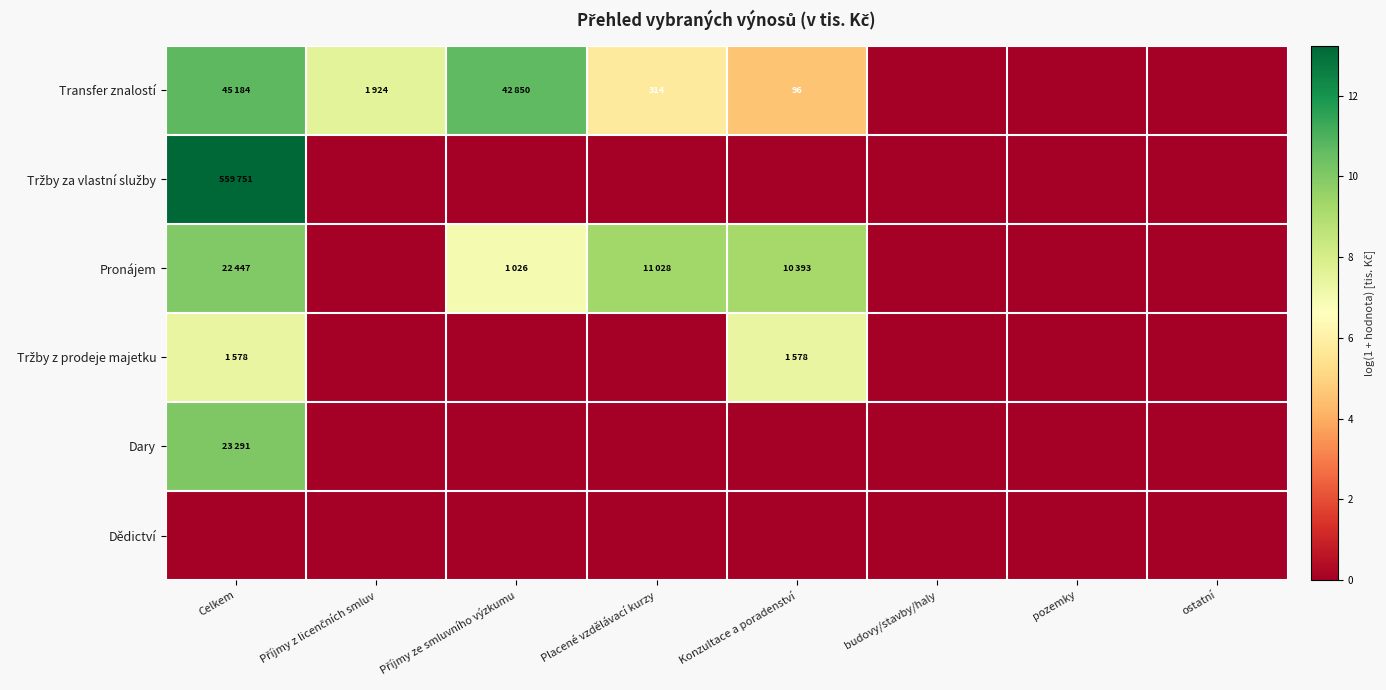

Rank the categories by Dědictví value from highest to lowest.

Celkem, Příjmy z licenčních smluv, Příjmy ze smluvního výzkumu, Placené vzdělávací kurzy, Konzultace a poradenství, budovy/stavby/haly, pozemky, ostatní